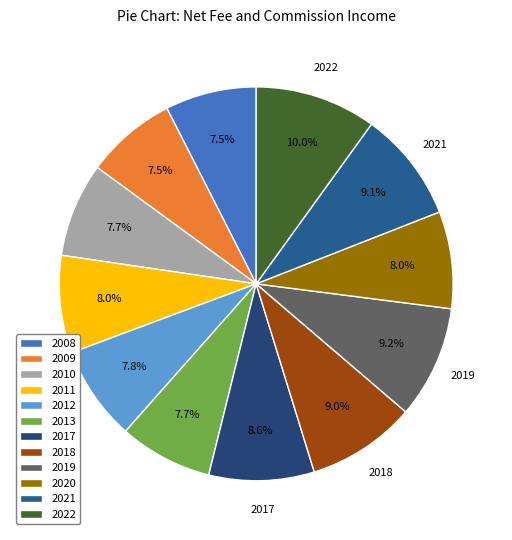

Which has a higher value, 2021 or 2017?

2021